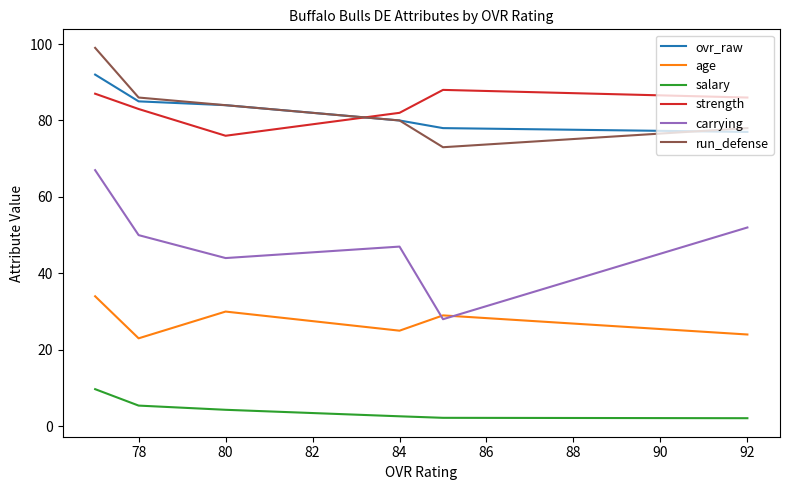

What is the maximum value shown in the chart?

99.0